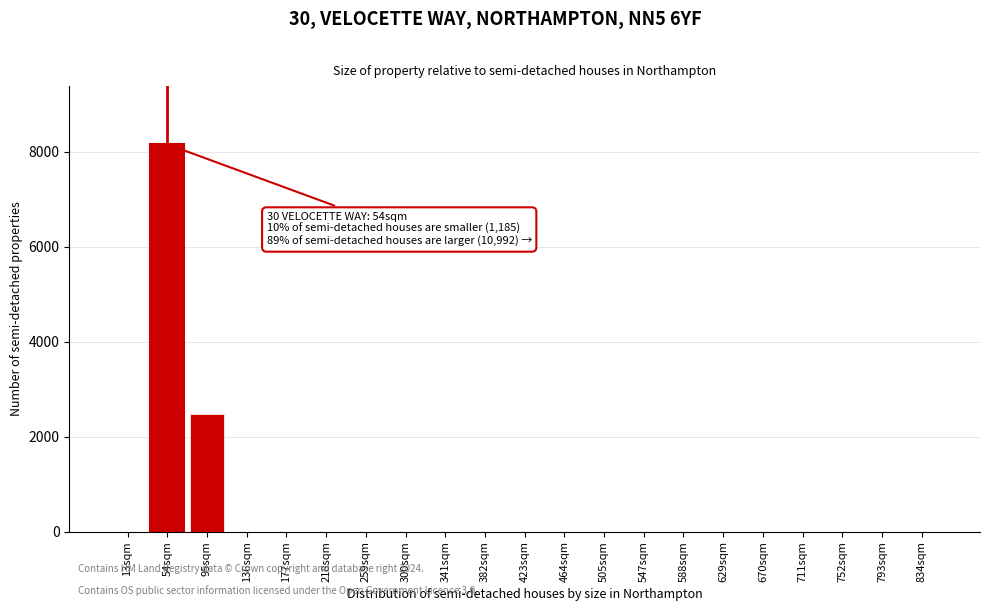

Reading right to left, list all the values displayed in this chart.

834sqm=1	793sqm=1	752sqm=1	711sqm=1	670sqm=1	629sqm=1	588sqm=1	547sqm=1	505sqm=1	464sqm=1	423sqm=1	382sqm=1	341sqm=1	300sqm=1	259sqm=1	218sqm=1	177sqm=1	136sqm=1	95sqm=2467	54sqm=8155	13sqm=1